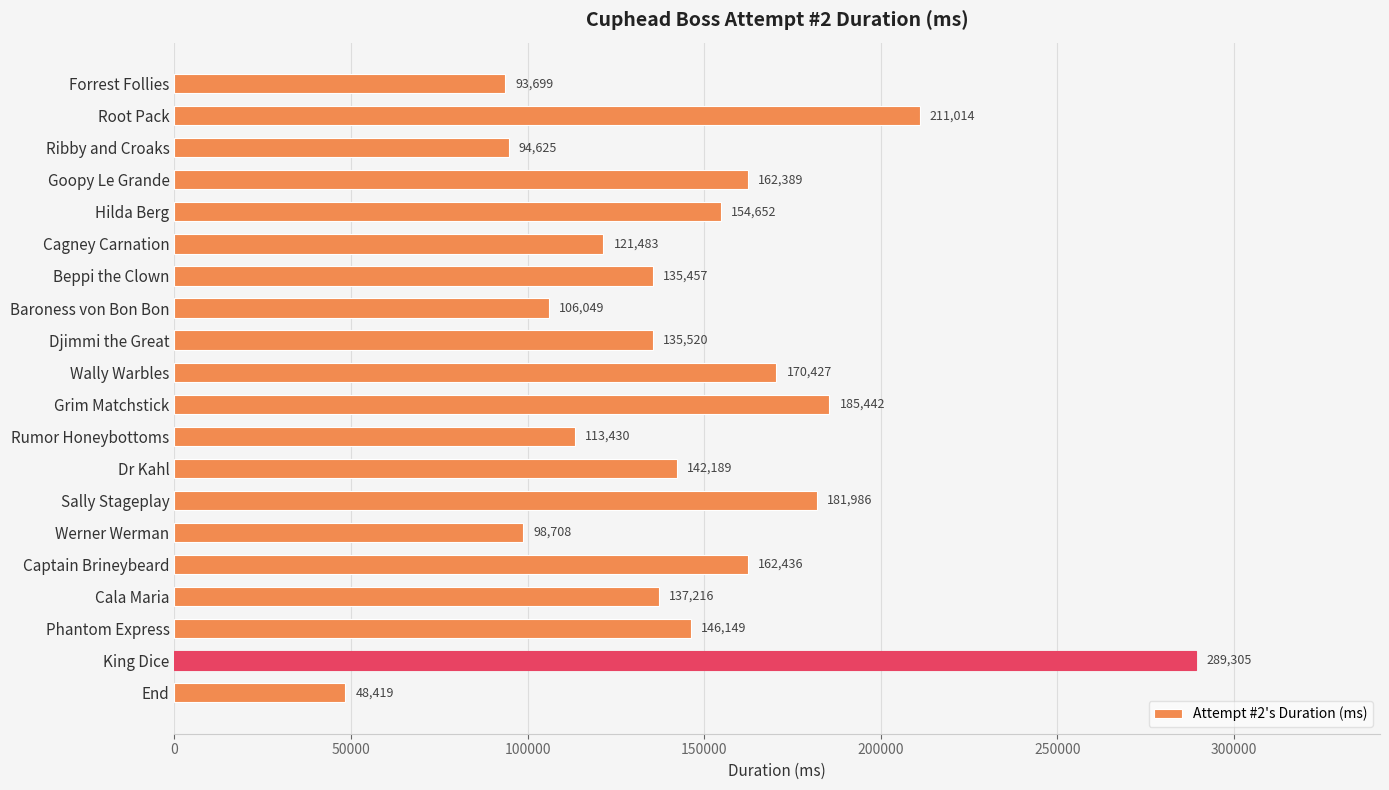

Where is the data nearest to the value 168862?

Wally Warbles